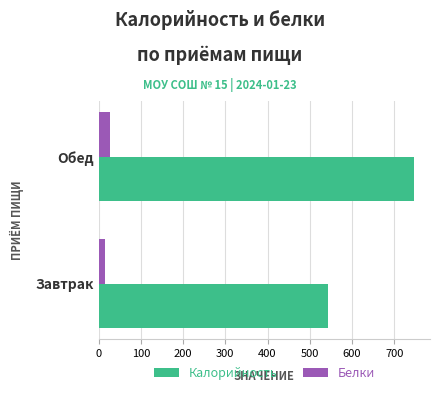

What is the total value across all series at Обед?

774.1